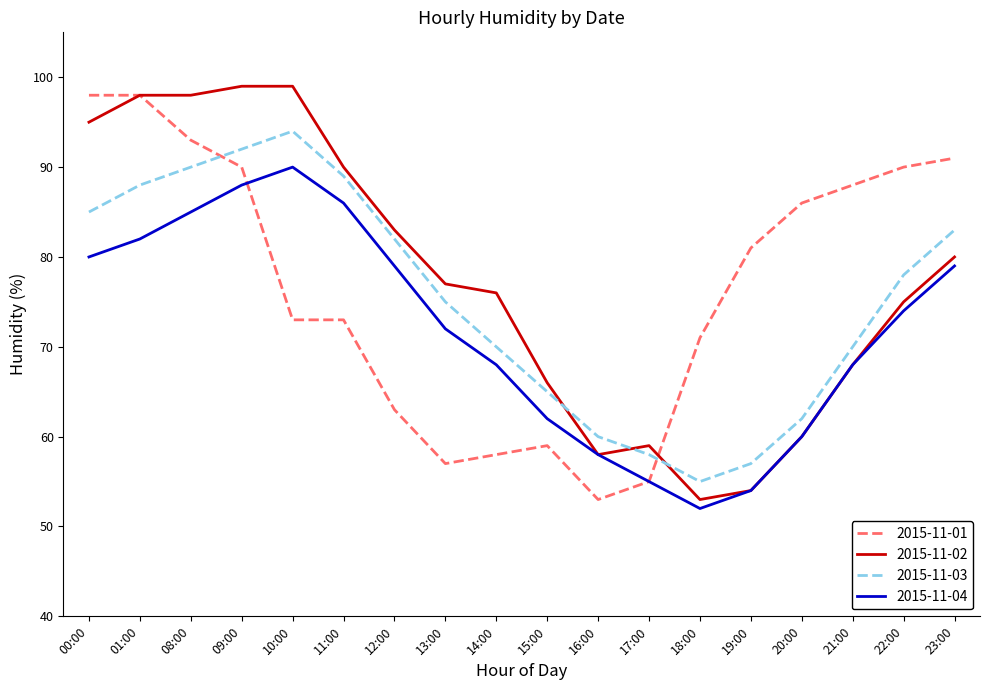

Reading left to right, what are all the values shown in this chart?

2015-11-01: 98	98	93	90	73	73	63	57	58	59	53	55	71	81	86	88	90	91
2015-11-02: 95	98	98	99	99	90	83	77	76	66	58	59	53	54	60	68	75	80
2015-11-03: 85	88	90	92	94	89	82	75	70	65	60	58	55	57	62	70	78	83
2015-11-04: 80	82	85	88	90	86	79	72	68	62	58	55	52	54	60	68	74	79